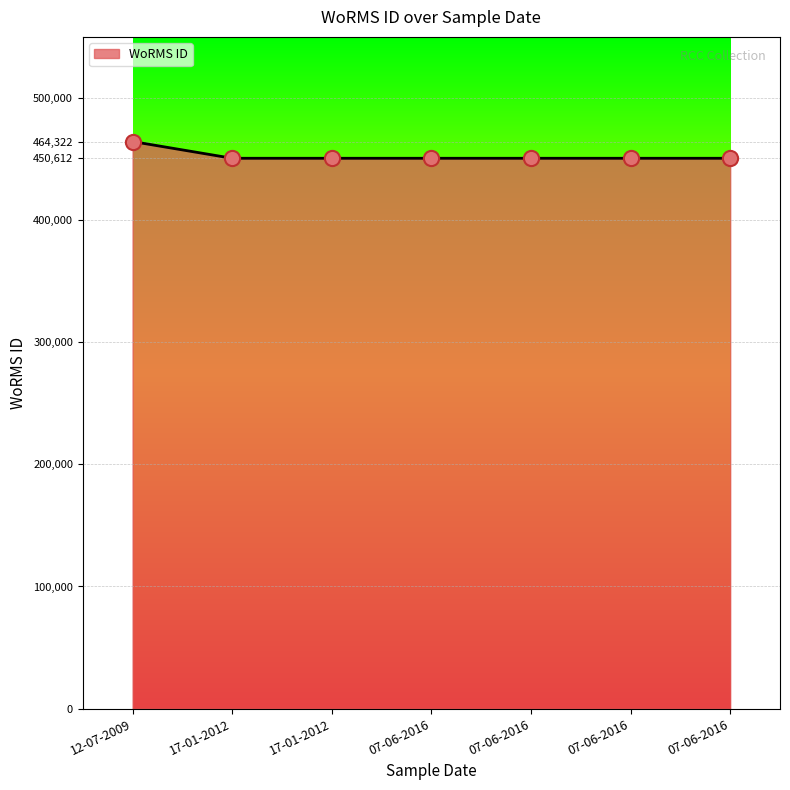

What is the ratio of the value at 07-06-2016 to the value at 07-06-2016?

1.0